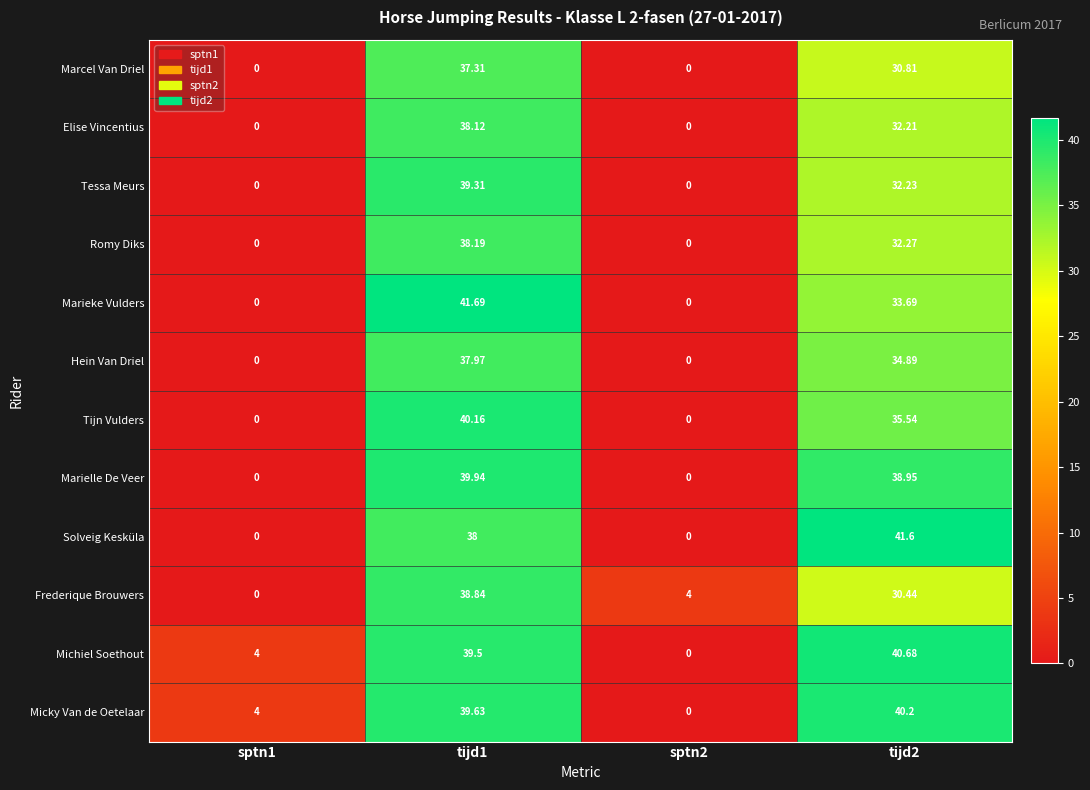

Which series has the largest total across all categories?

Michiel Soethout